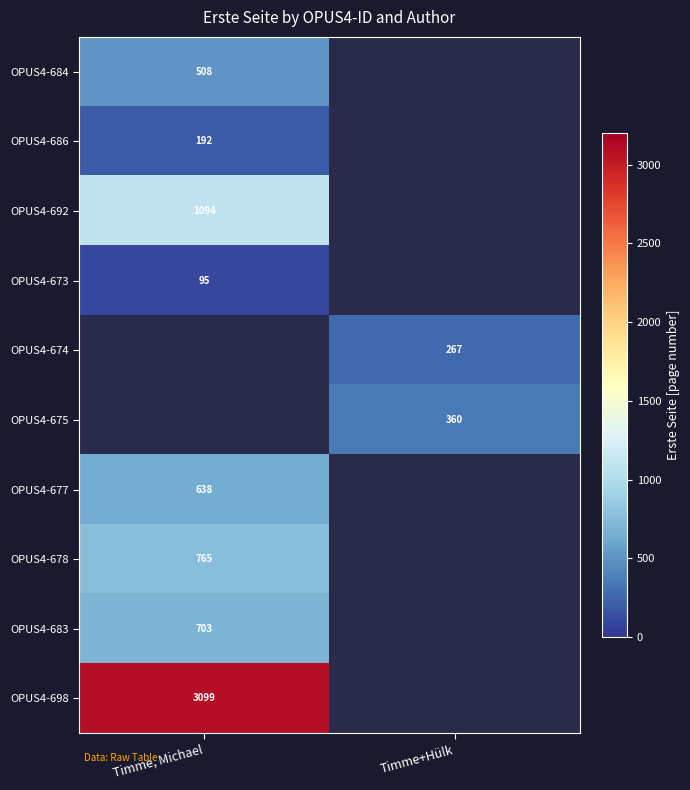

The value of OPUS4-692 at Timme, Michael is 226. True or false?

False